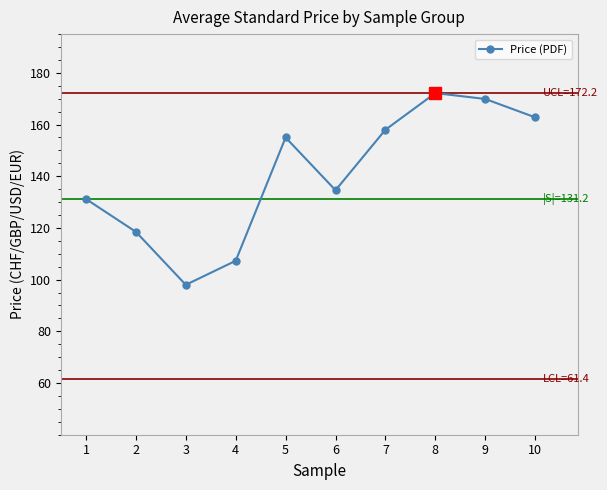

Approximately how many times larger is the value at 7 compared to 4?

1.5